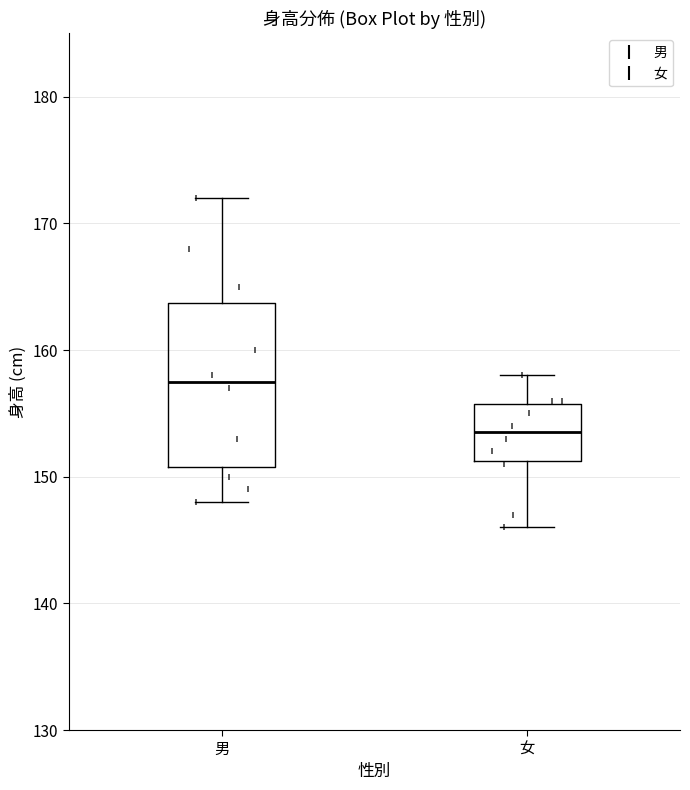

Reading left to right, read every box against the y-axis: the position of its median line, the range the box covers, and the ends of its whiskers. The values are not printed on the chart, so give them approximately, as read against the axis.

男: median 158, box 151 to 164, whiskers 148 to 172
女: median 154, box 151 to 156, whiskers 146 to 158